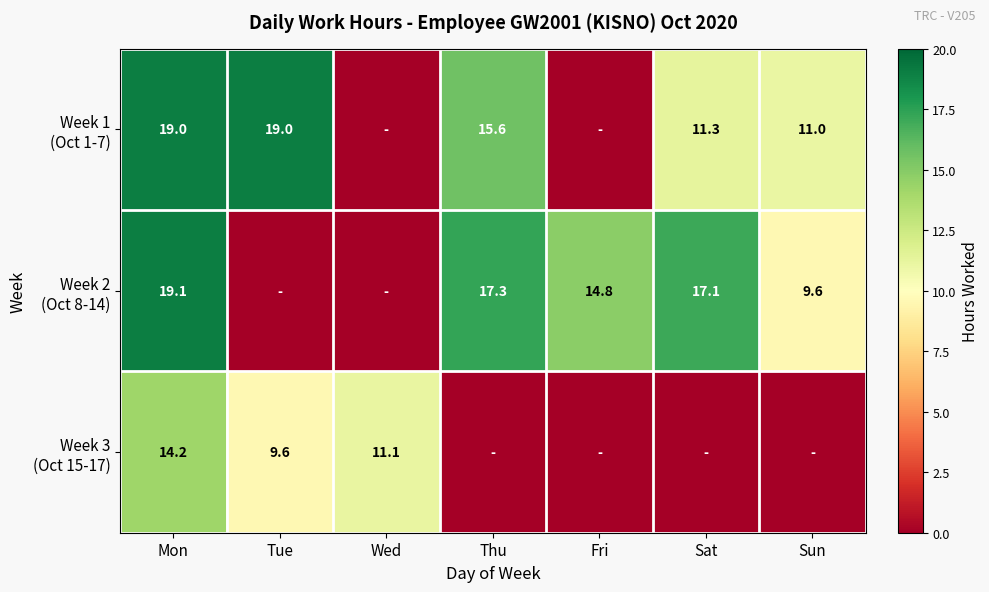

What is the total value across all series at Mon?

52.3